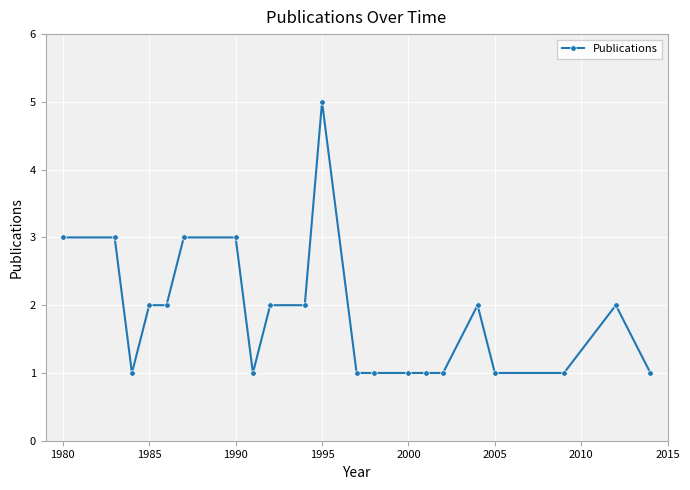

What is the value of the 12th point from the left?

1